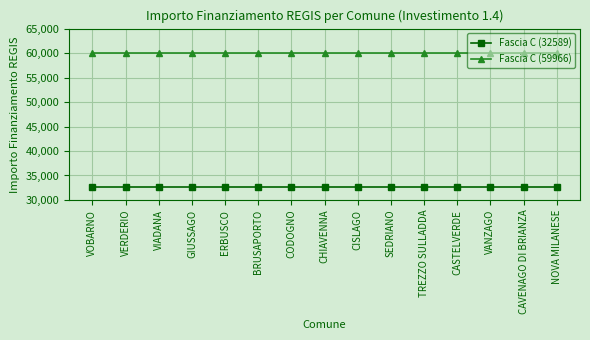

True or false: Fascia C (32589) and Fascia C (59966) cross at least once.

False